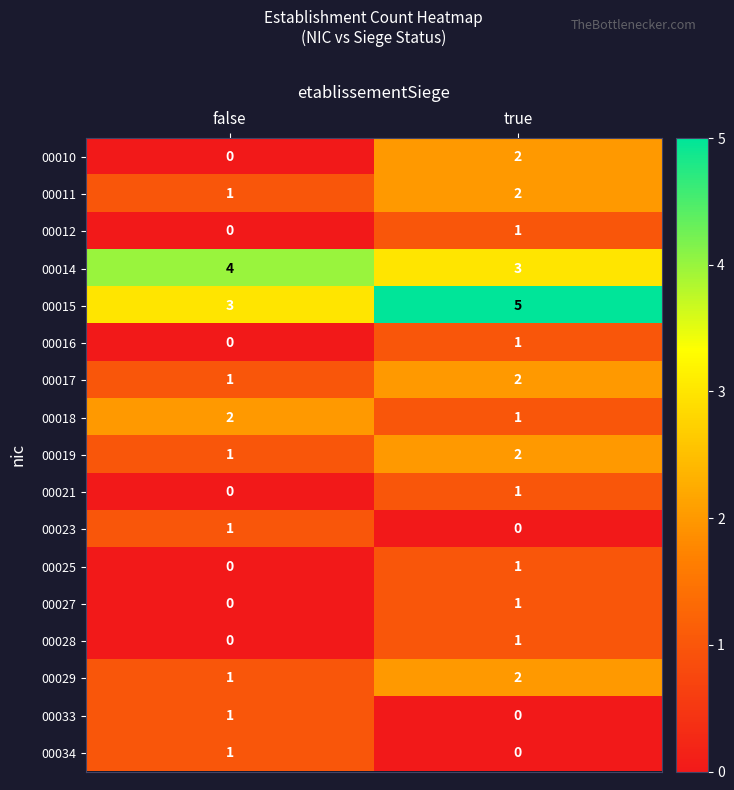

Rank the categories by 00029 value from highest to lowest.

true, false